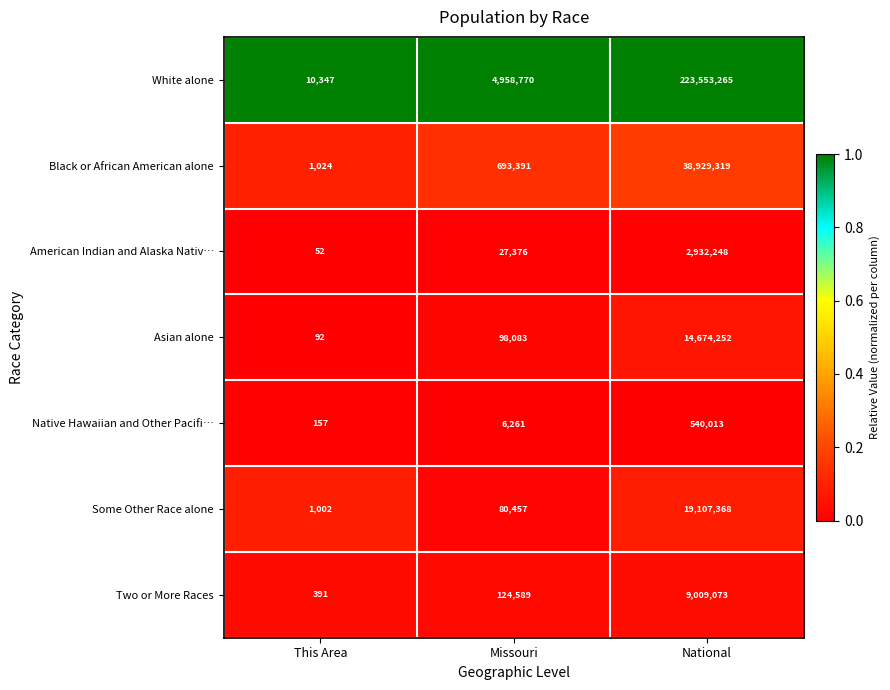

How many categories are shown in the chart?

3